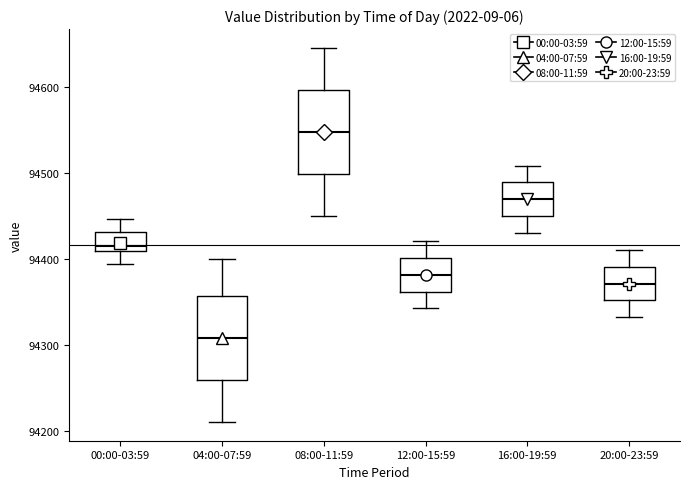

Where is the upper edge of the box for 20:00-23:59 on the y-axis? The values are not printed on the chart, so give them approximately, as read against the axis.

94390